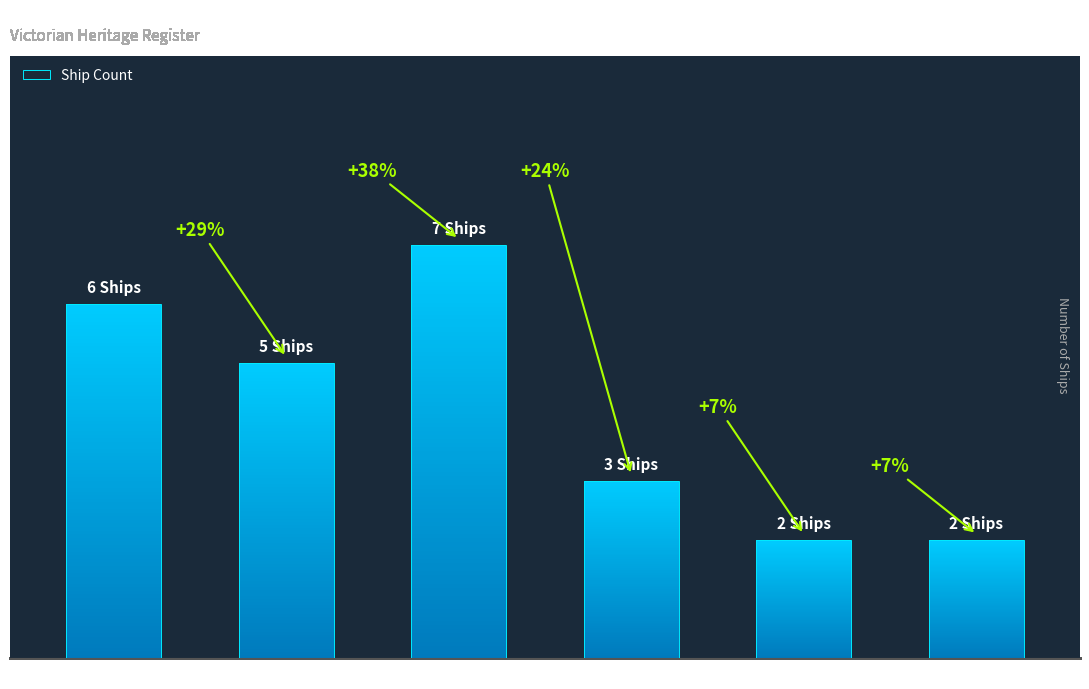

The value at Lady Bay is 2. True or false?

True